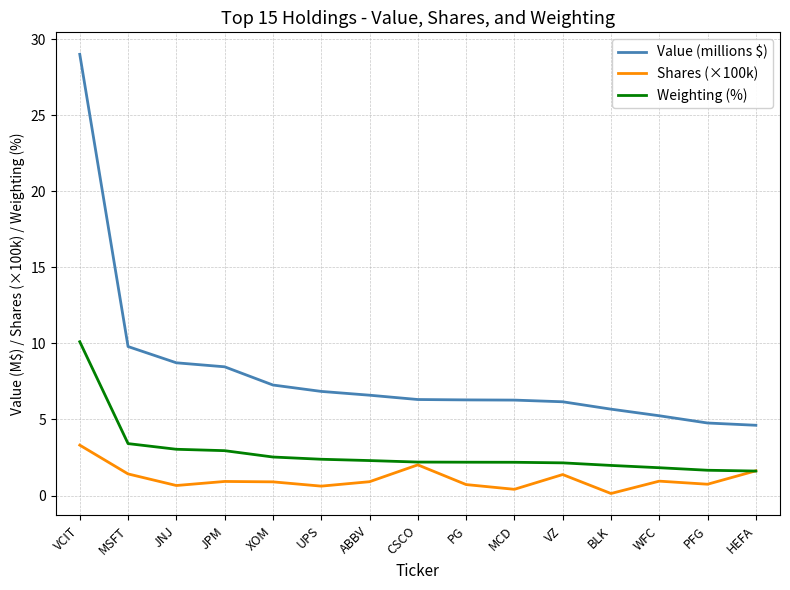

True or false: Weighting (%) and Value (millions $) intersect in this chart.

False